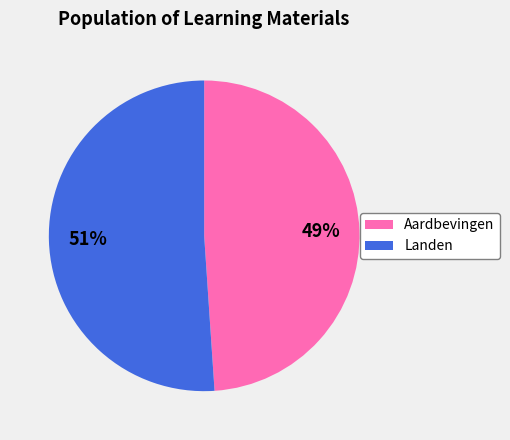

Approximately how many times larger is the value at Aardbevingen compared to Landen?

1.0